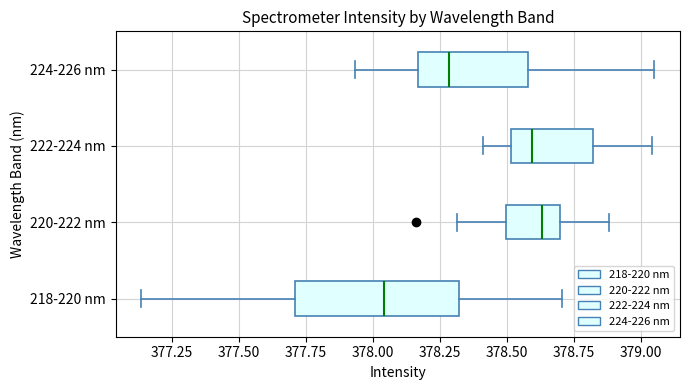

Reading bottom to top, read every box against the x-axis: the position of its median line, the range the box covers, and the ends of its whiskers. The values are not printed on the chart, so give them approximately, as read against the axis.

218-220 nm: median 378.05, box 377.70 to 378.30, whiskers 377.15 to 378.70
220-222 nm: median 378.65, box 378.50 to 378.70, whiskers 378.30 to 378.90
222-224 nm: median 378.60, box 378.50 to 378.80, whiskers 378.40 to 379.05
224-226 nm: median 378.30, box 378.15 to 378.60, whiskers 377.95 to 379.05